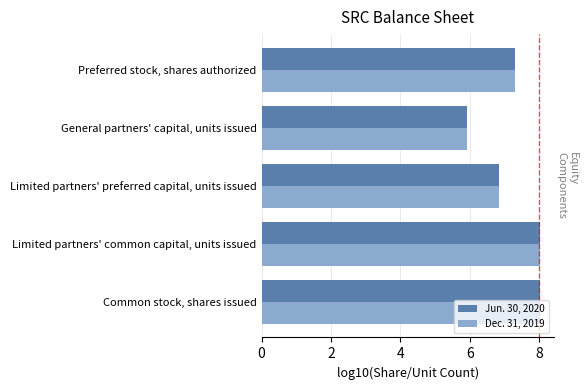

Is the value of Dec. 31, 2019 at Limited partners' common capital, units issued greater than the value of Jun. 30, 2020 at Preferred stock, shares authorized?

Yes